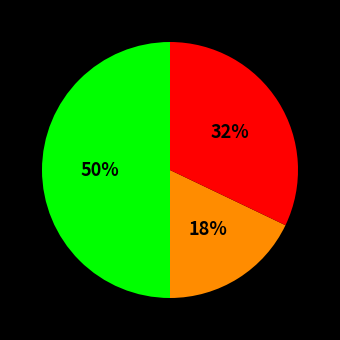

To the nearest percent, what is the average slice percentage?

33%